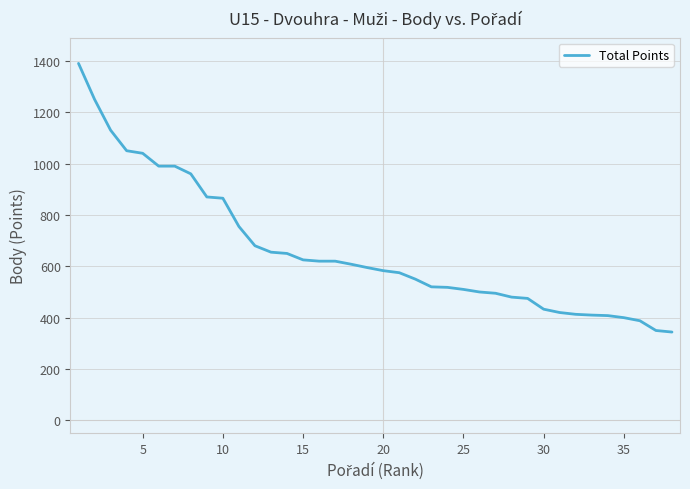

What is the greatest value displayed?

1390